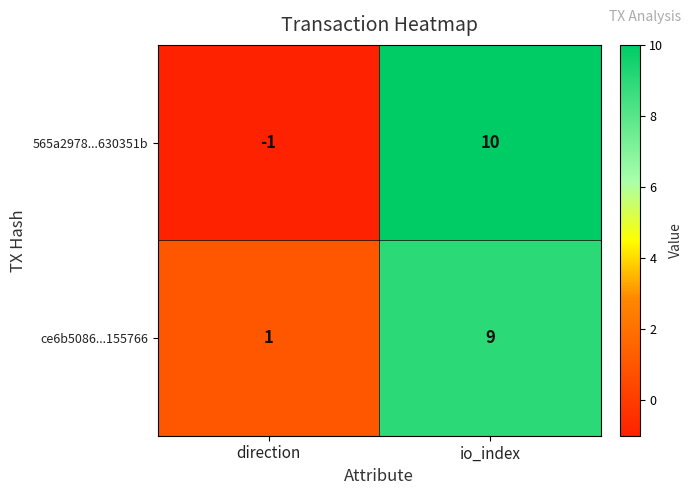

Which series has the largest range (max minus min)?

565a2978...630351b